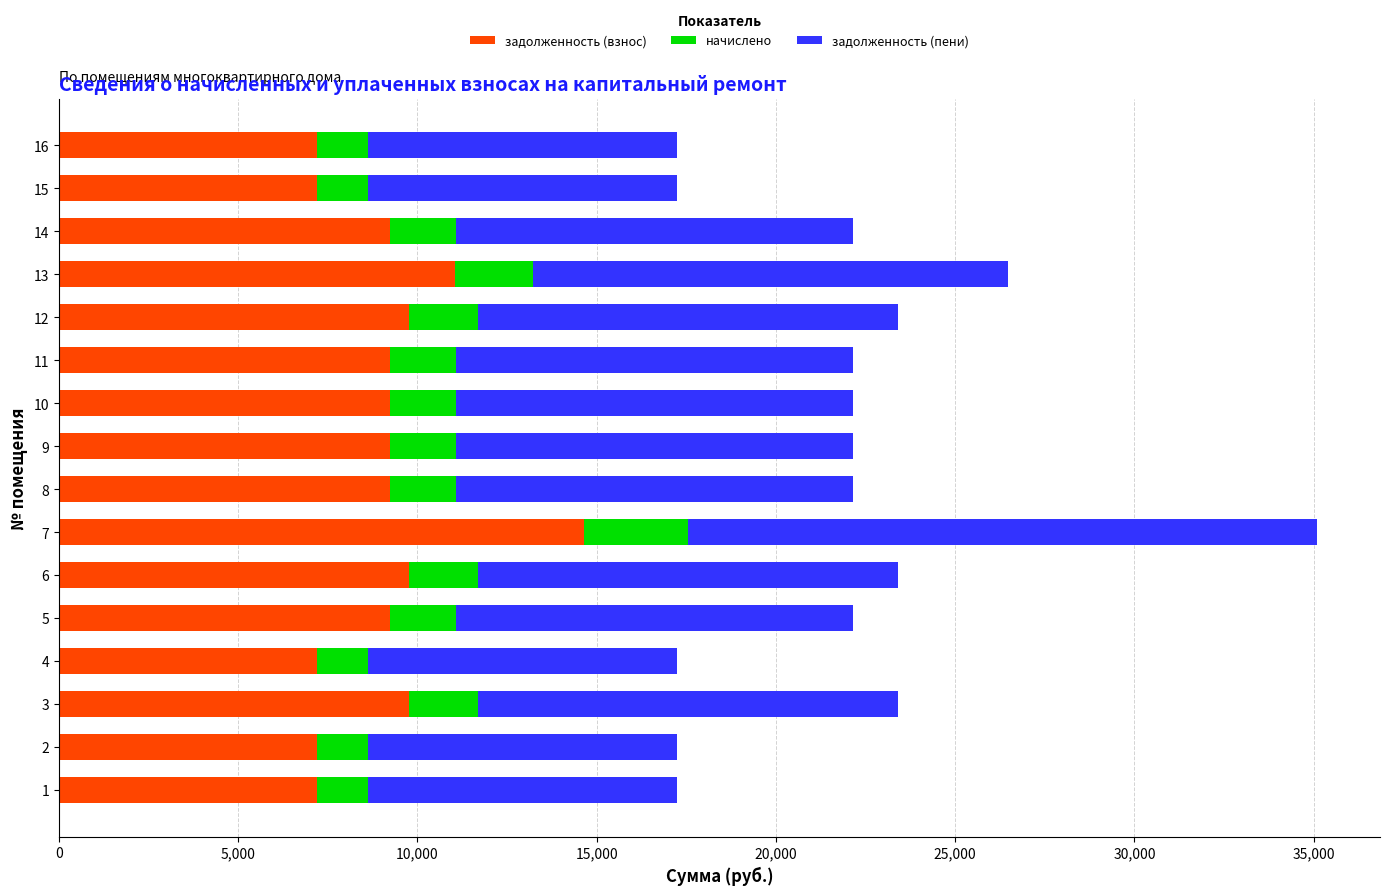

The value of задолженность (взнос) at 13 is 7711.4. True or false?

False